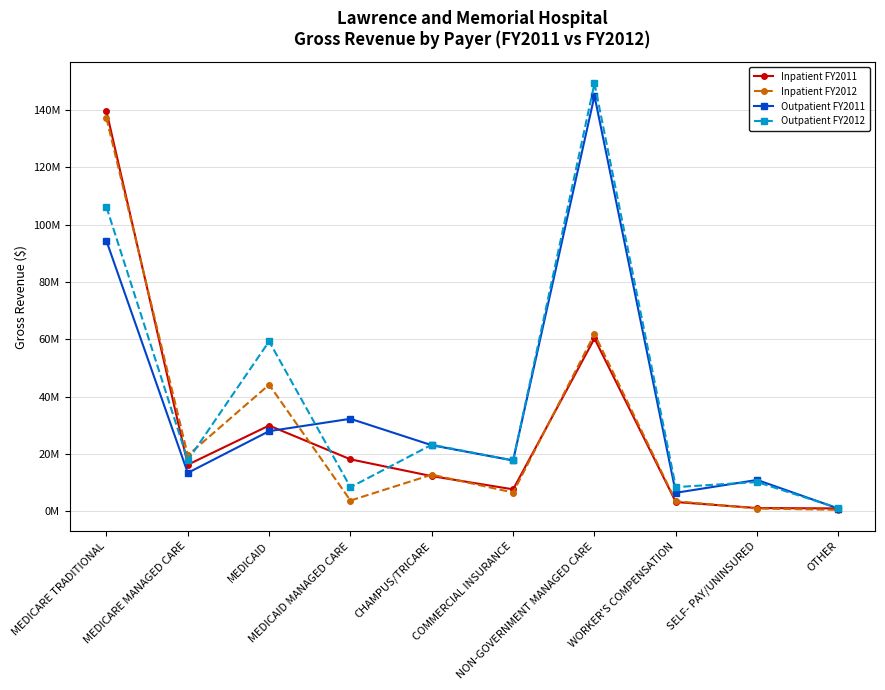

What is the minimum value for Inpatient FY2011?

977901